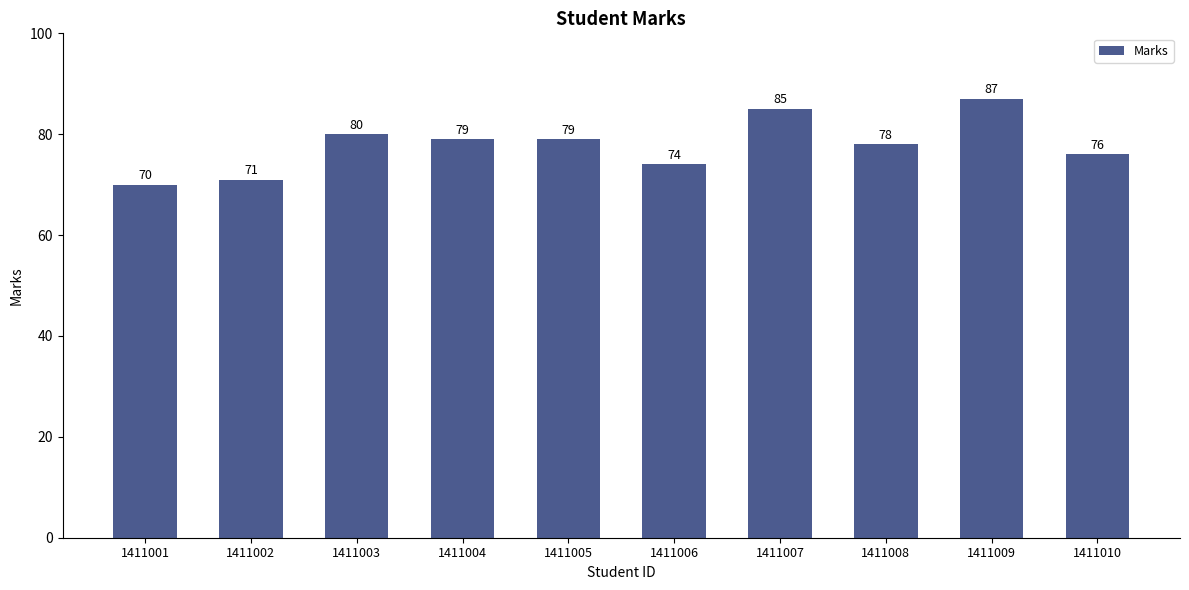

What is the sum of the values at 1411007 and 1411004?

164